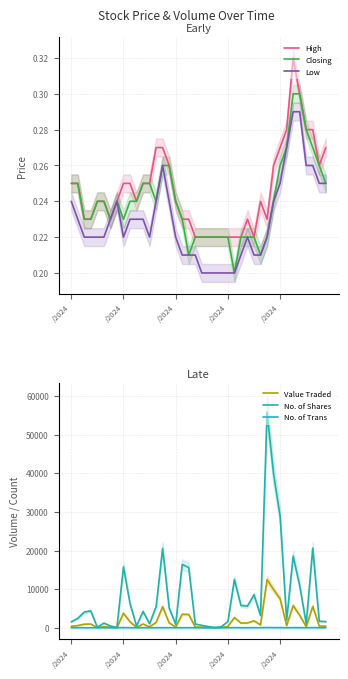

At which label is Closing closest to 0?

25